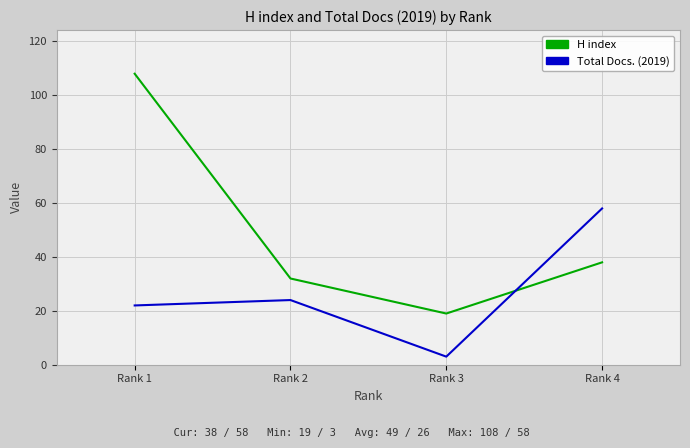

Read the H index value at Rank 4, to the nearest 5.

40